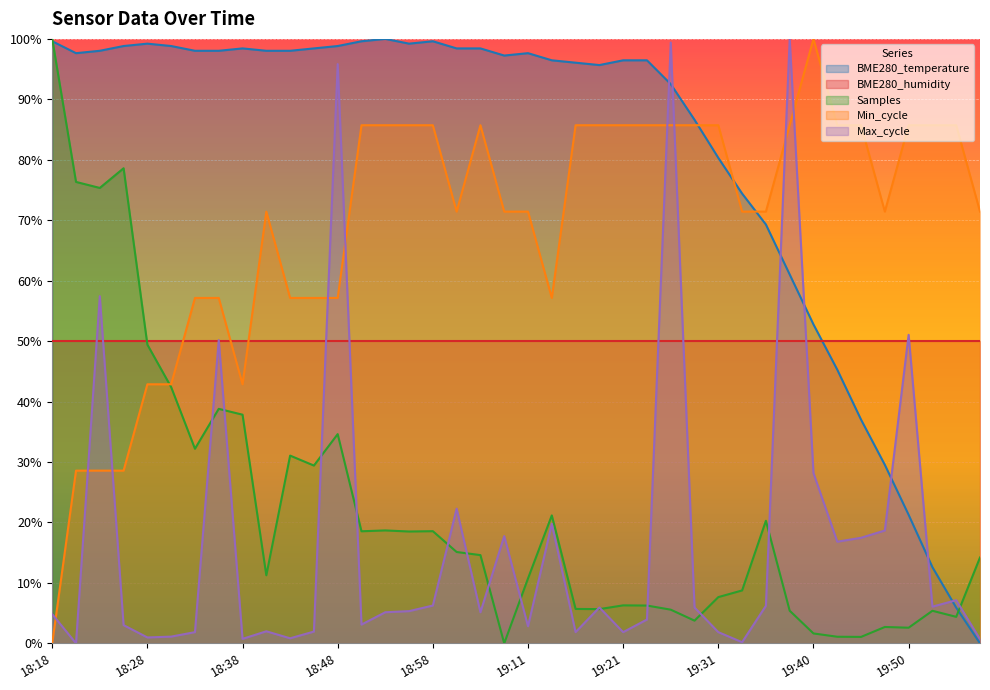

What is the difference between the maximum and minimum values in the Samples series?

100.0